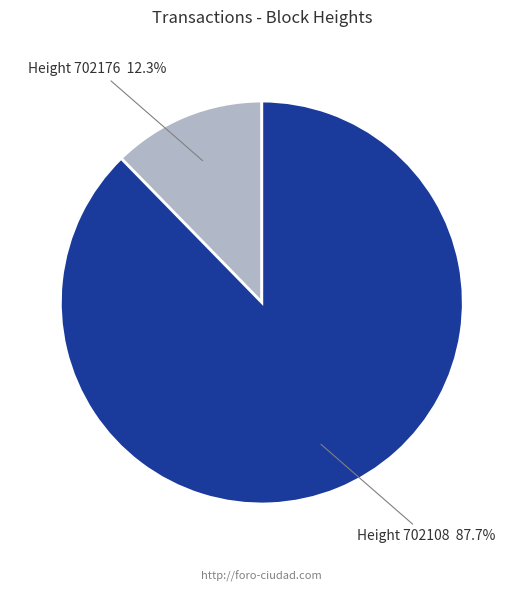

Between Height 702176 and Height 702108, which is larger?

Height 702108